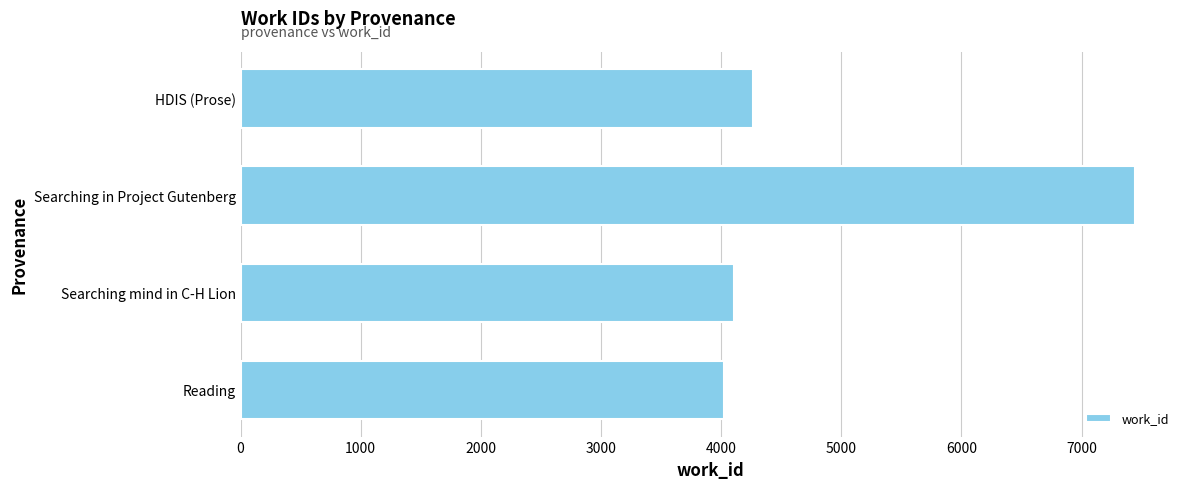

Where is the data nearest to the value 5735?

HDIS (Prose)